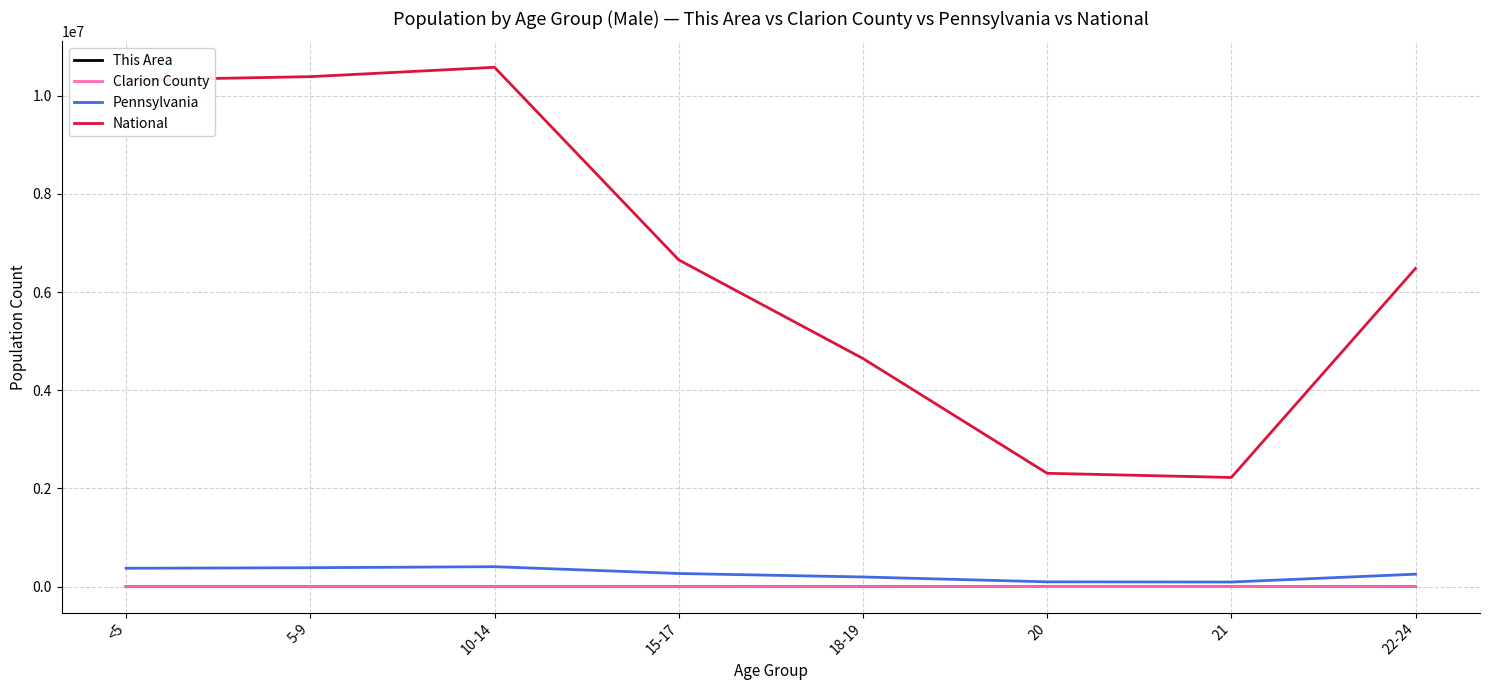

Is it true that This Area equals 9 at 5-9?

True